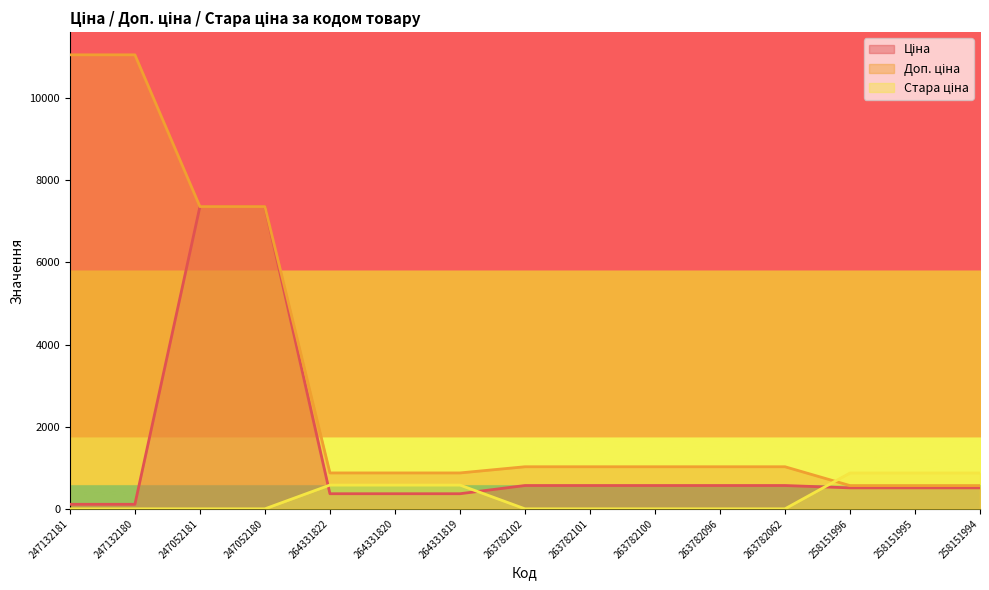

What is the approximate value of Доп. ціна at 263782102?

1024.5